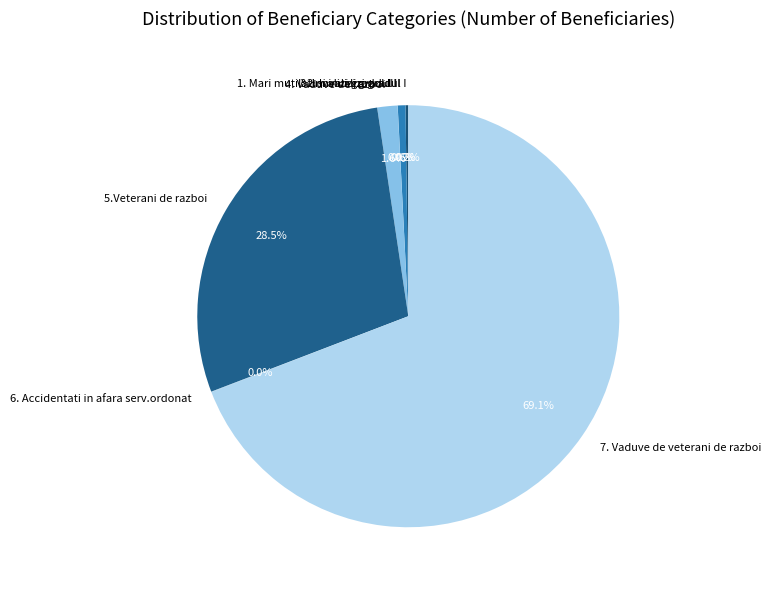

Combined, what portion of the pie is 5.Veterani de razboi and 7. Vaduve de veterani de razboi?

97.6%